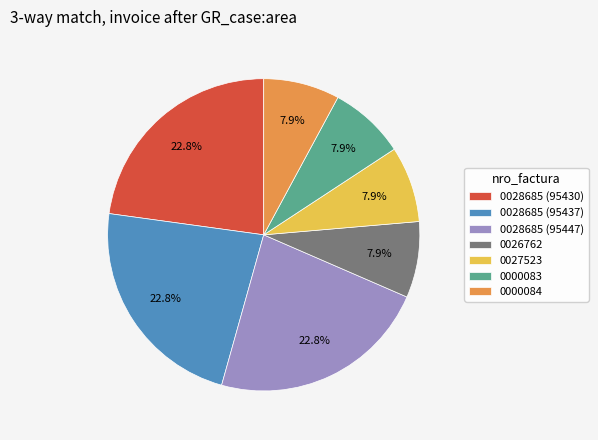

Does 0028685 (95437) account for over 50% of the chart?

No